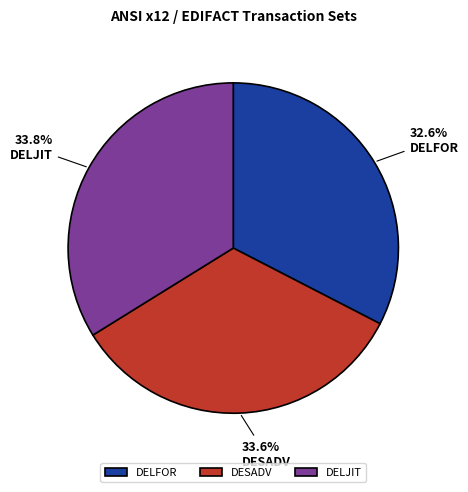

Do DELFOR and DESADV together represent more than half of the pie?

Yes